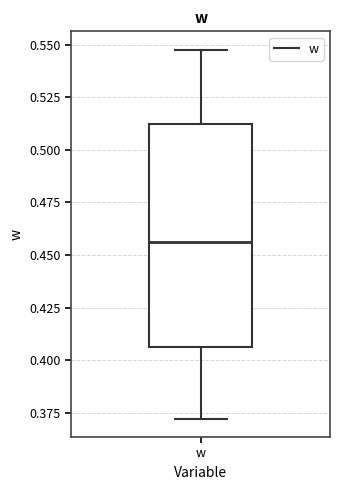

Transcribe this box plot: give where the median line is, the range the box spans, and where the two whiskers end, as read against the y-axis. The values are not printed on the chart, so give them approximately, as read against the axis.

median 0.455, box 0.405 to 0.510, whiskers 0.370 to 0.550